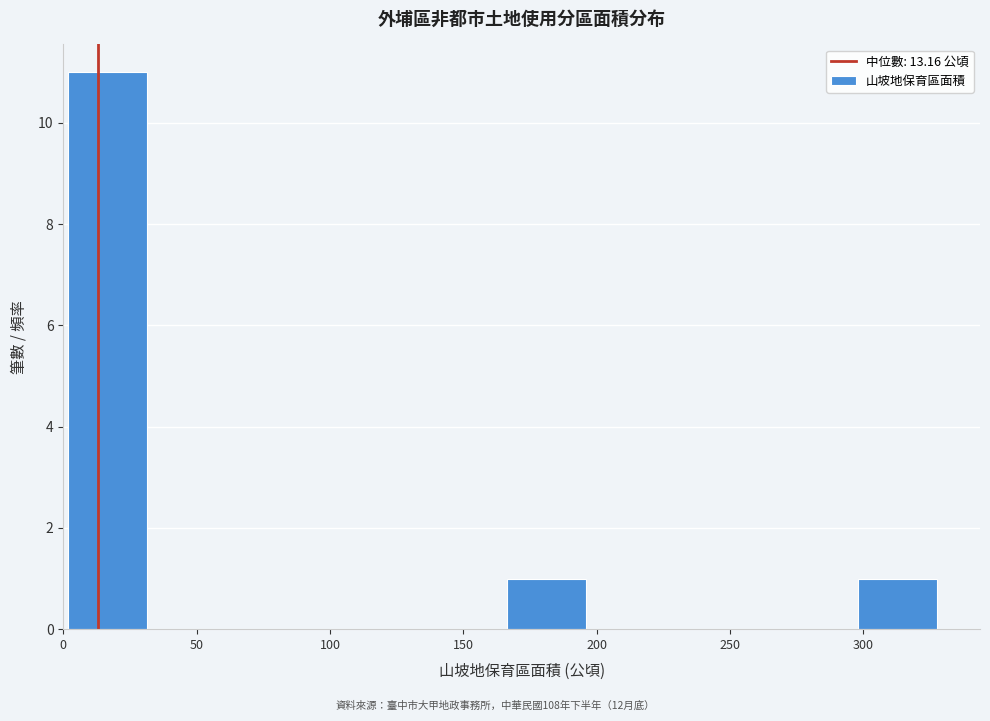

Reading left to right, transcribe this chart: for each bar, give the range it covers on the x-axis and its height. Neither the bar edges nor the heights are printed on the chart, so give them approximately, as read against the axes.

0 to 35: 11
35 to 65: 0
65 to 100: 0
100 to 130: 0
130 to 165: 0
165 to 200: 1
200 to 230: 0
230 to 265: 0
265 to 295: 0
295 to 330: 1